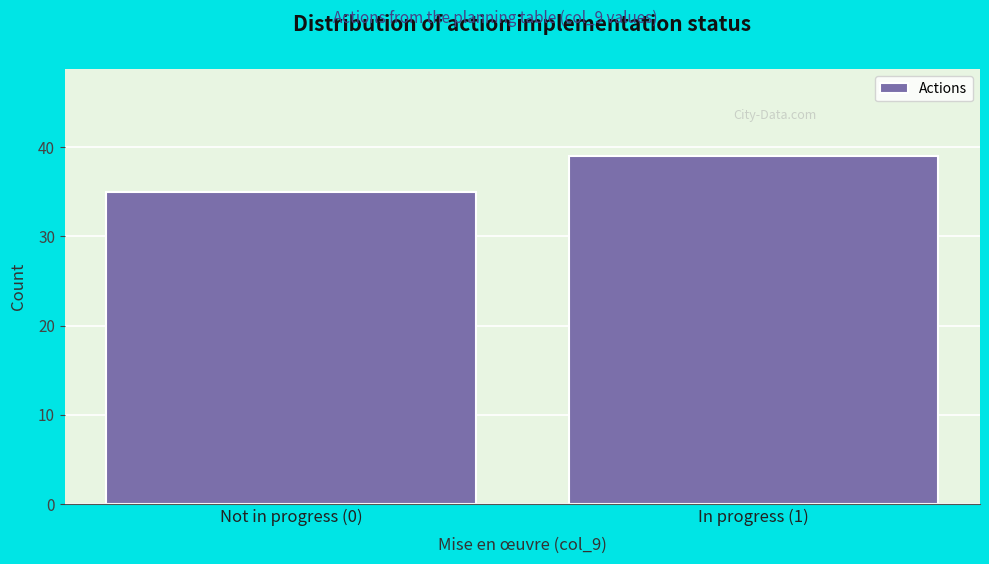

Reading left to right, transcribe all the data shown in this chart.

Not in progress (0)=35	In progress (1)=39